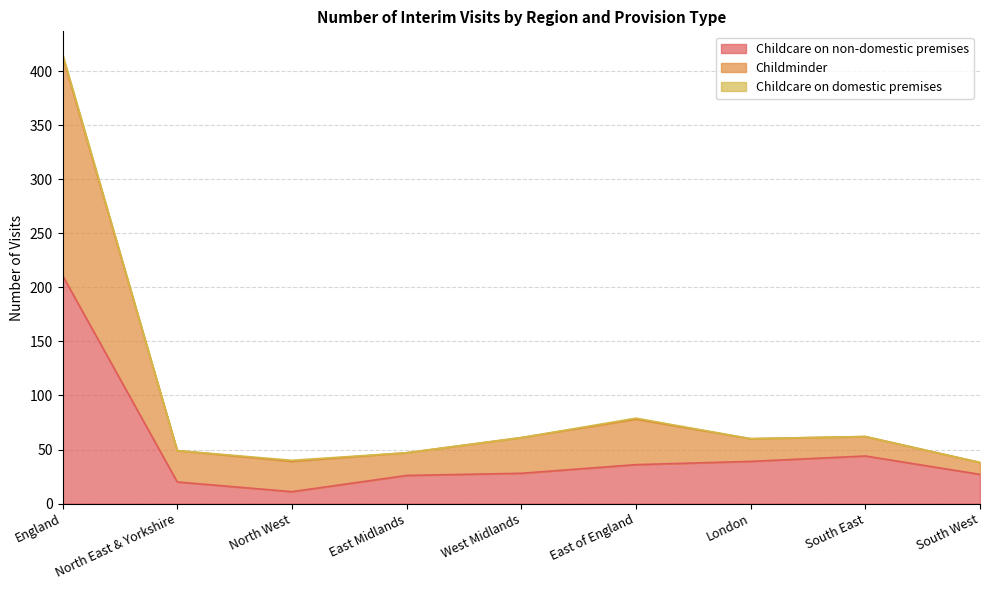

At which category is the sum across all series the highest?

England